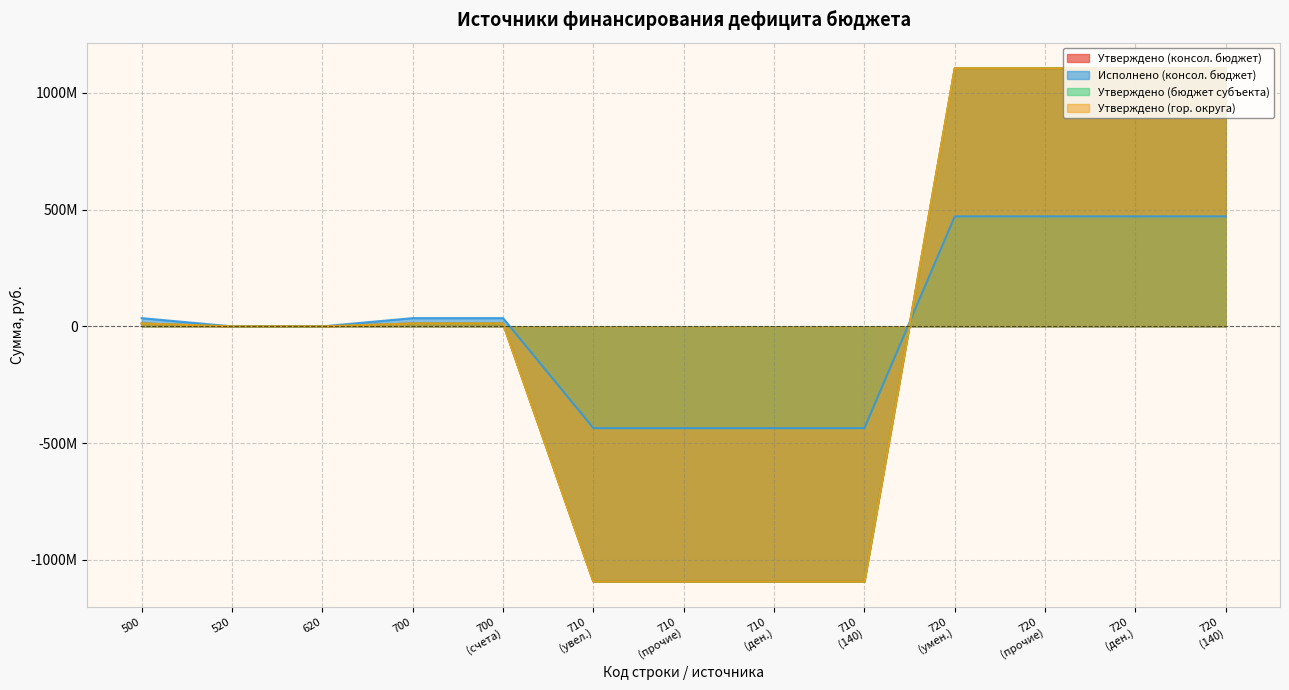

True or false: Утверждено (бюджет субъекта) and Утверждено (консол. бюджет) cross at least once.

False